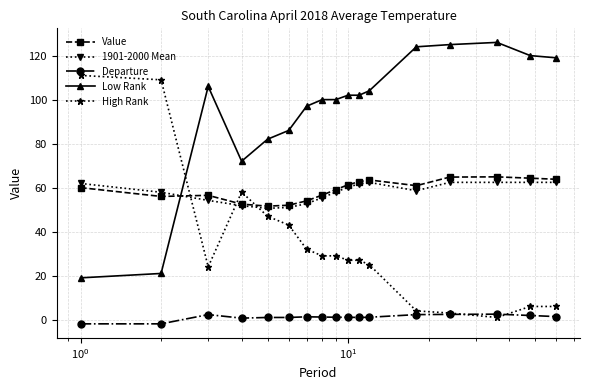

How many times do High Rank and 1901-2000 Mean cross each other?

3